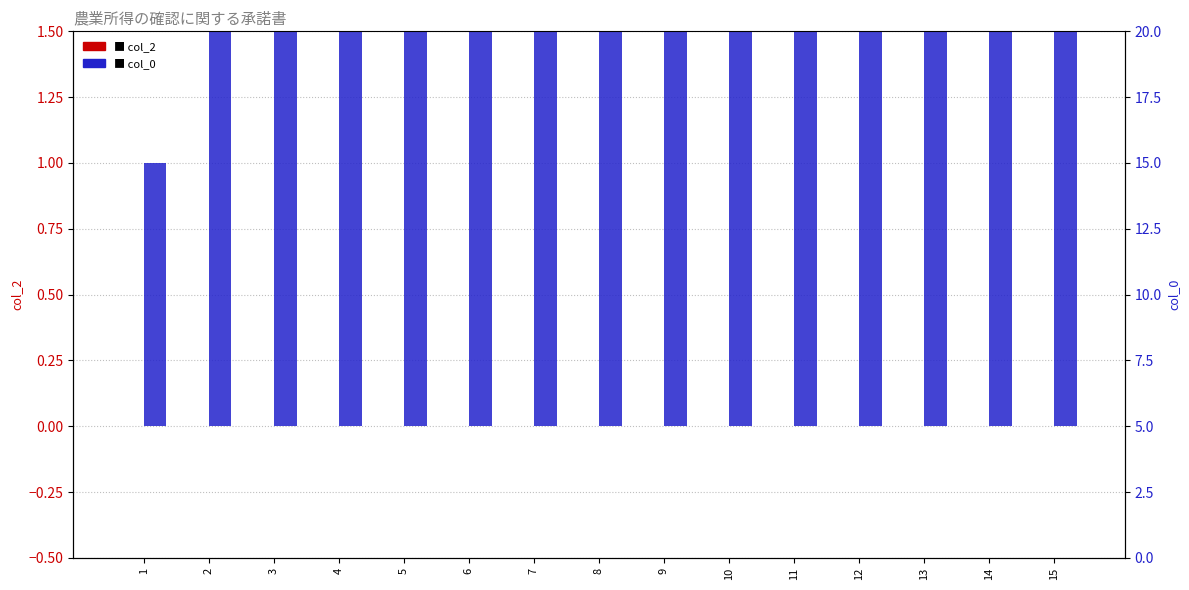

The col_0 series shows 11 at 7. True or false?

False